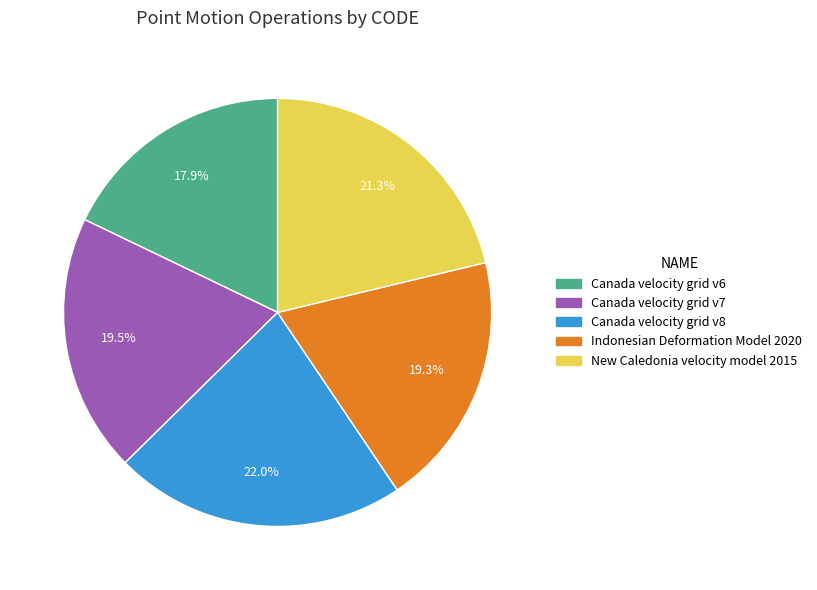

The Indonesian Deformation Model 2020 slice represents 31% of the pie. True or false?

False